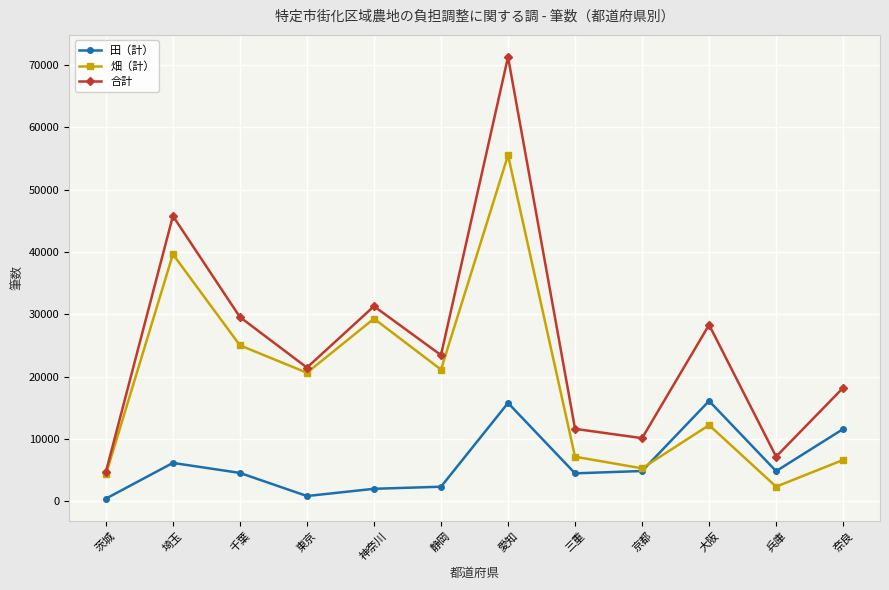

What value does the 畑（計） series have at 三重?

7141